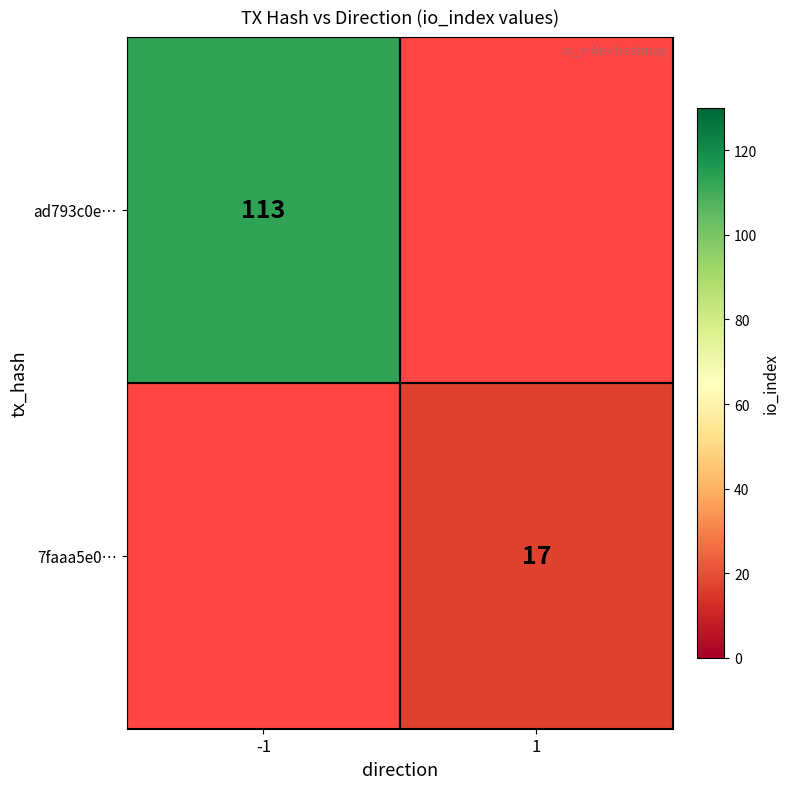

The ad793c0e… series shows 113 at -1. True or false?

True